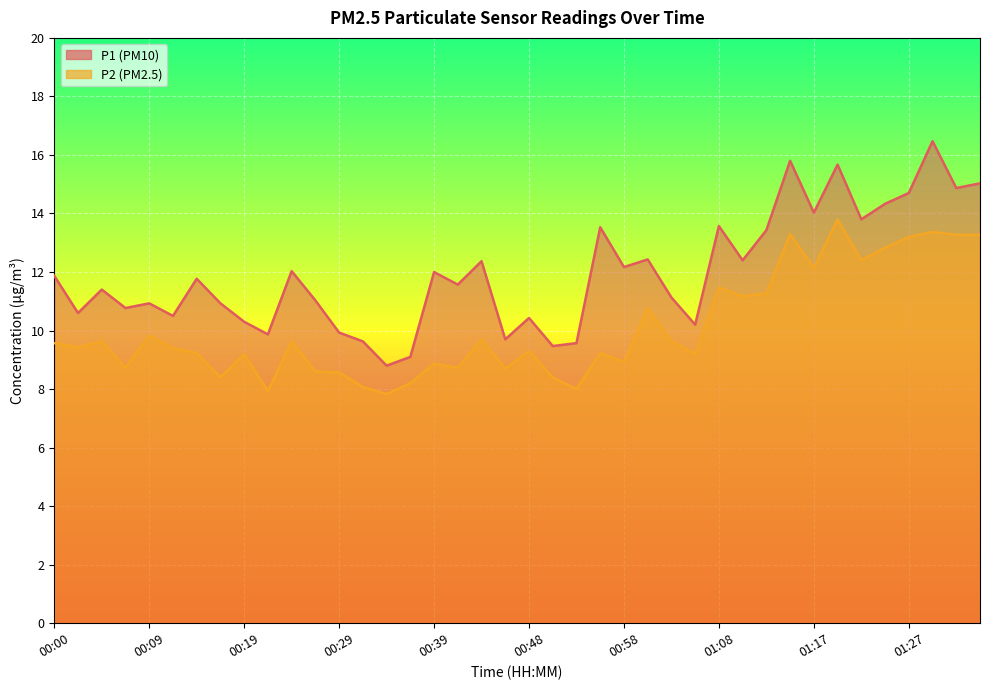

How many data points in P2 are less than 9?

14